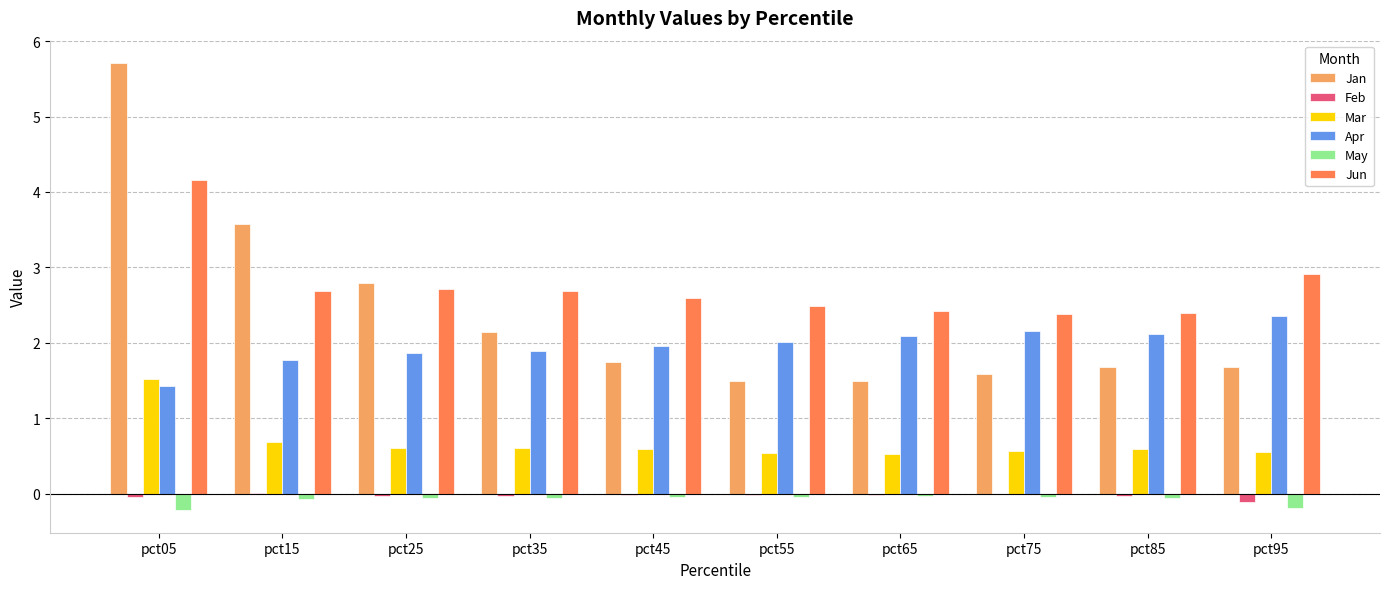

The Jun series shows 2.4 at pct85. True or false?

True